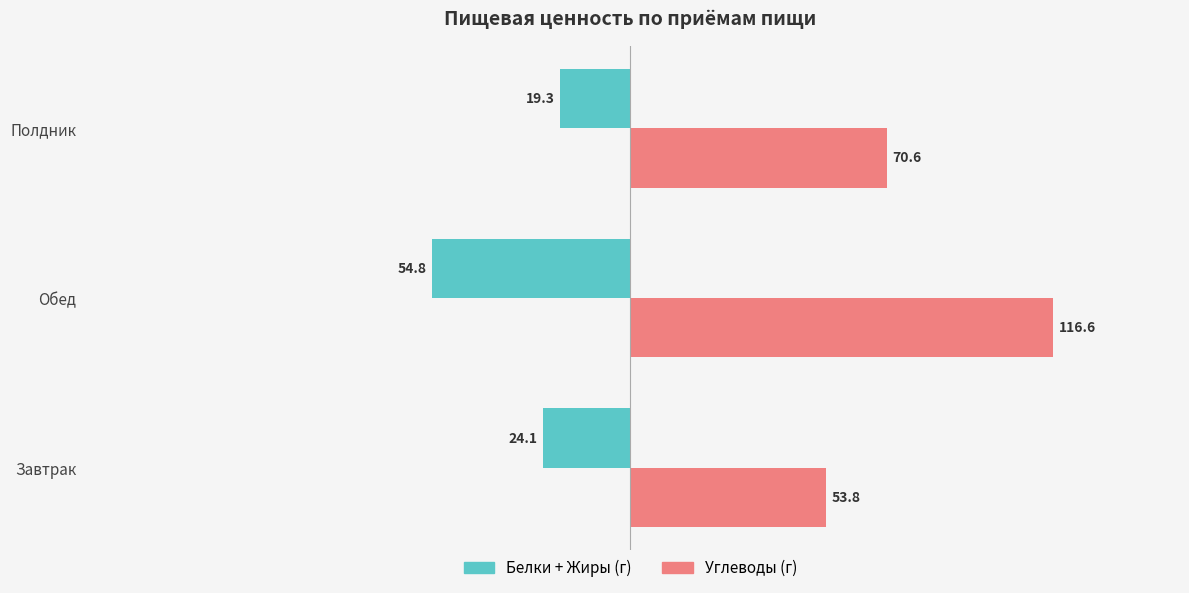

Which series has the widest spread of values?

Углеводы (г)